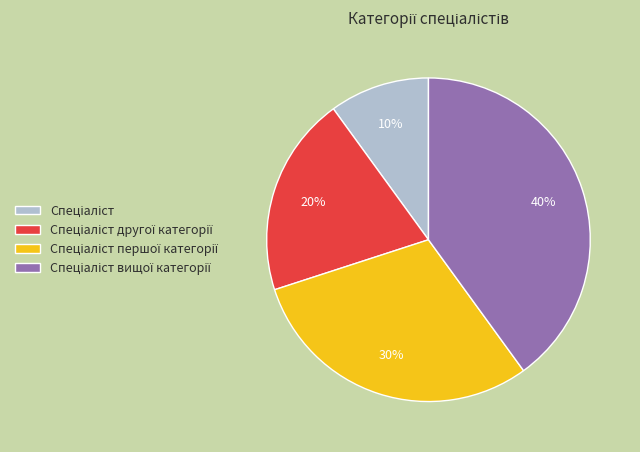

To the nearest percent, what is the average slice percentage?

25%